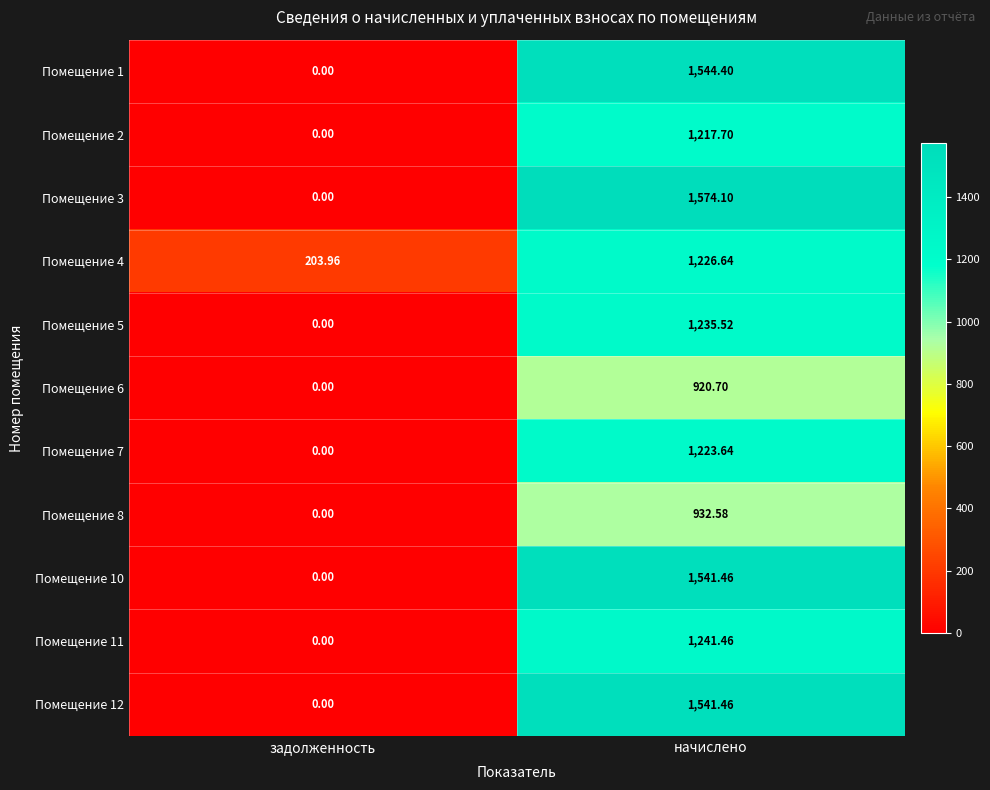

Where is Помещение 2 nearest to the value 608?

задолженность